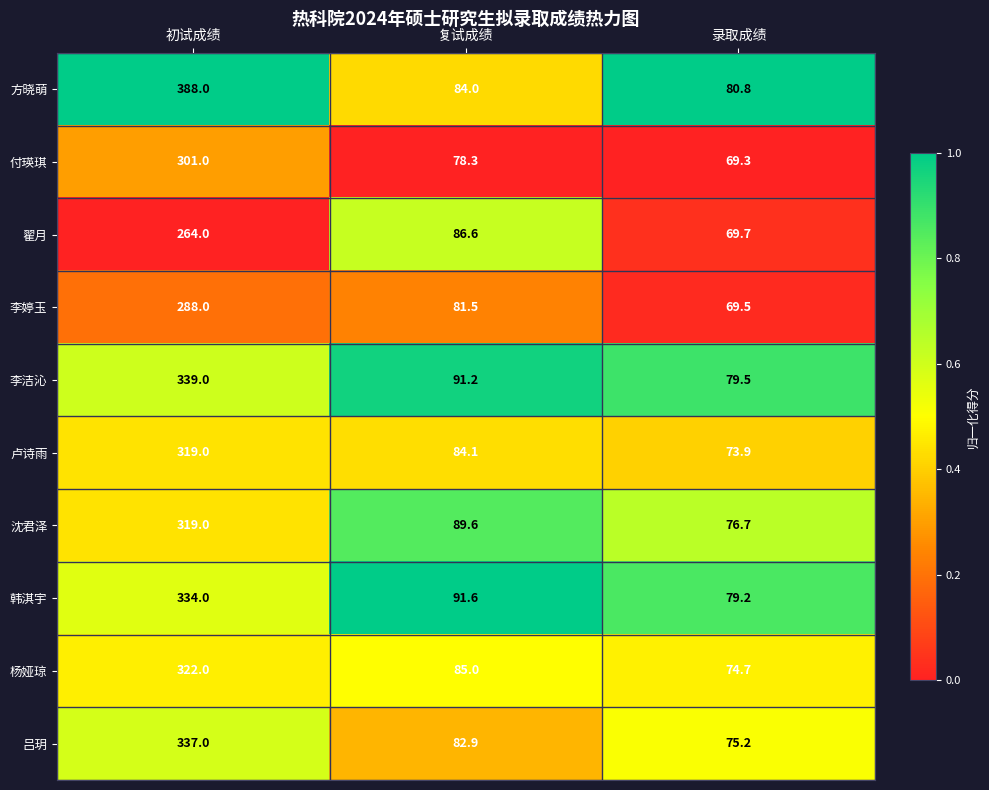

What is the difference between the maximum and minimum values in the 杨娅琼 series?

247.3